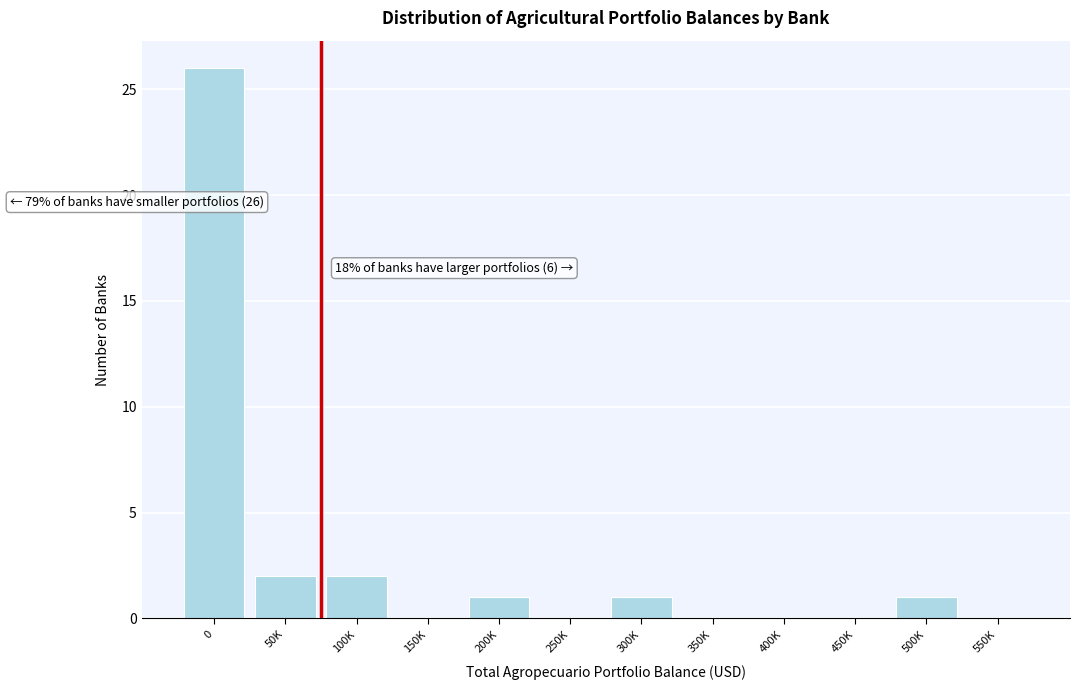

Reading left to right, list all the values displayed in this chart.

0=26	50K=2	100K=2	150K=0	200K=1	250K=0	300K=1	350K=0	400K=0	450K=0	500K=1	550K=0